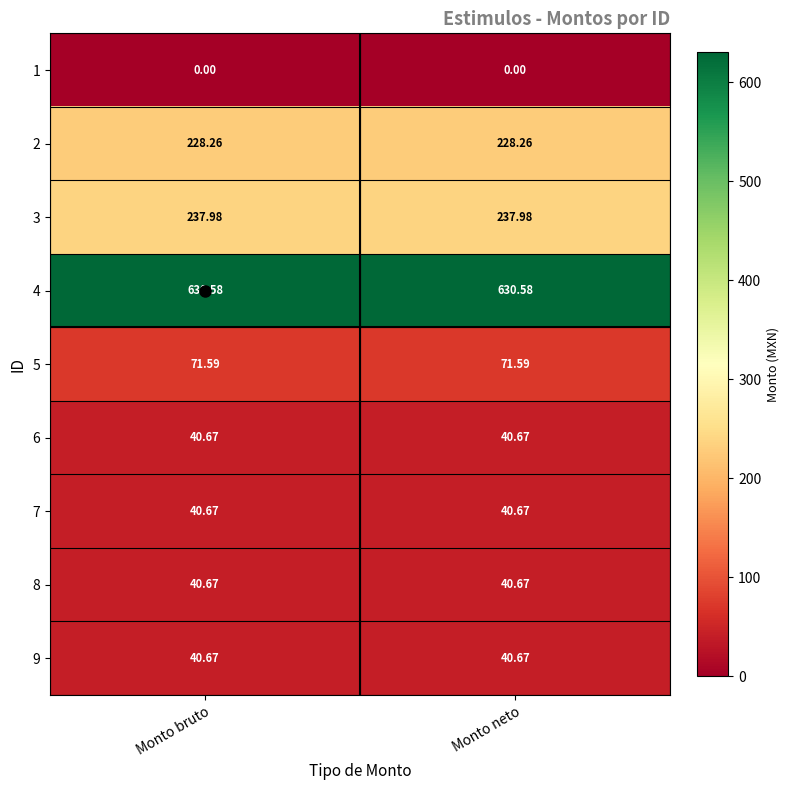

Is the value of 5 at Monto bruto greater than the value of 9 at Monto bruto?

Yes